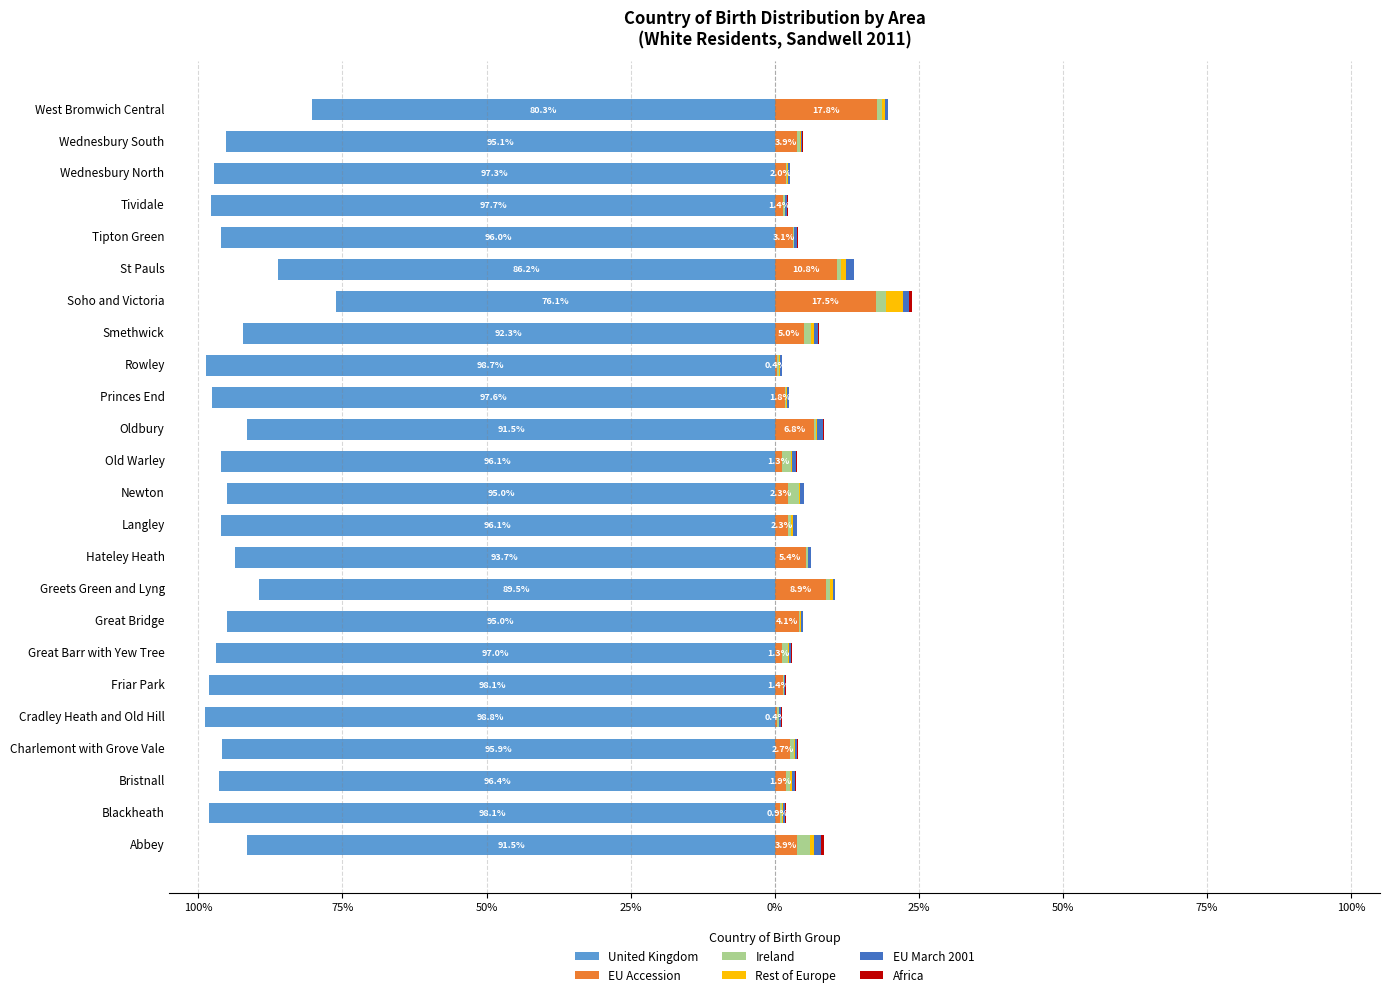

Between Greets Green and Lyng and Abbey, which is larger?

Greets Green and Lyng